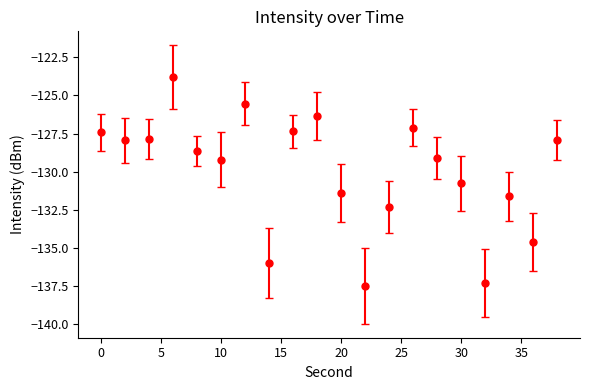

What is the sum of all values?

-2599.9